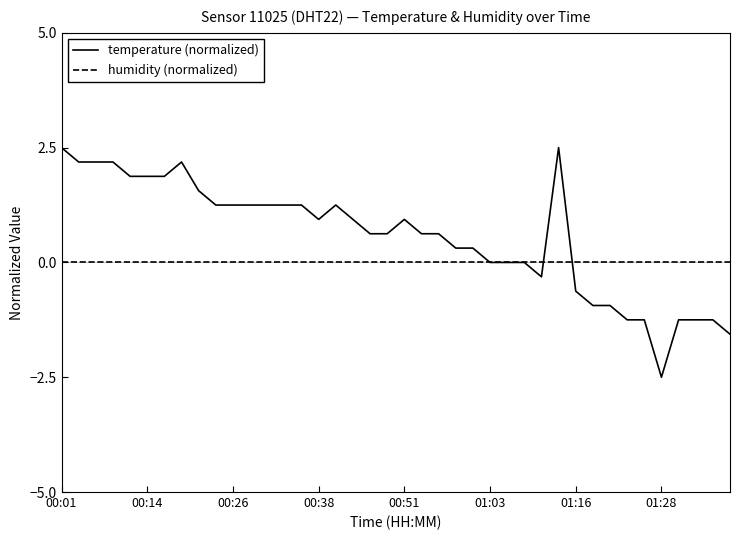

Rank the series by their maximum value, from highest to lowest.

temperature (normalized), humidity (normalized)